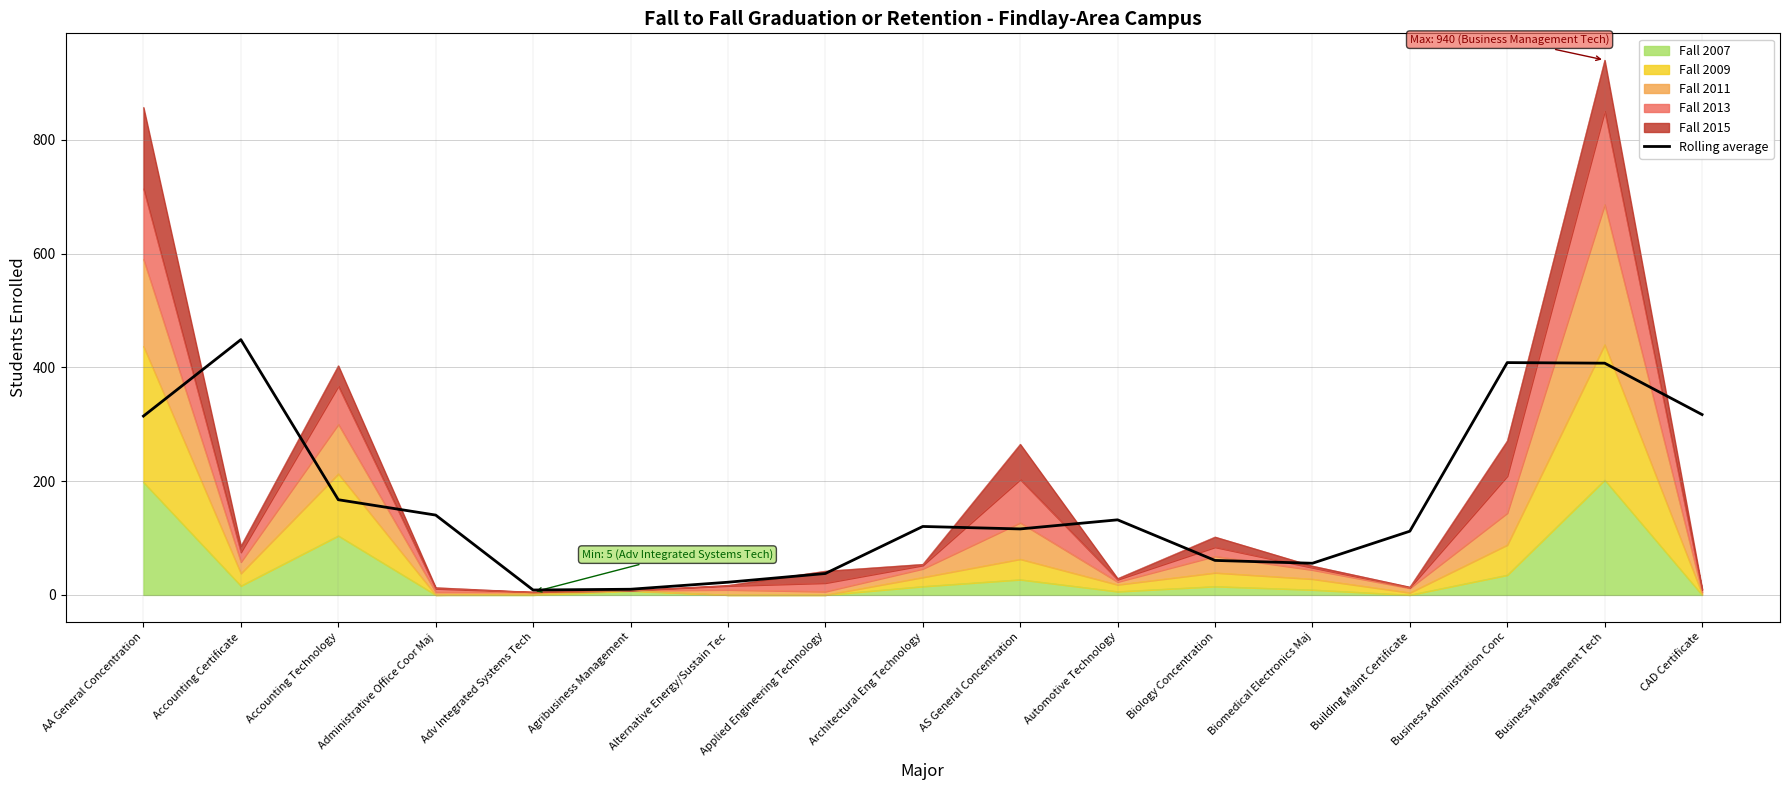

Reading left to right, what are all the values shown in this chart?

AA General Concentration=314.3	Accounting Certificate=448.7	Accounting Technology=167.3	Administrative Office Coor Maj=140.3	Adv Integrated Systems Tech=8.7	Agribusiness Management=10.0	Alternative Energy/Sustain Tec=22.3	Applied Engineering Technology=37.7	Architectural Eng Technology=120.3	AS General Concentration=116.0	Automotive Technology=132.0	Biology Concentration=60.7	Biomedical Electronics Maj=55.7	Building Maint Certificate=112.0	Business Administration Conc=408.3	Business Management Tech=407.3	CAD Certificate=317.0